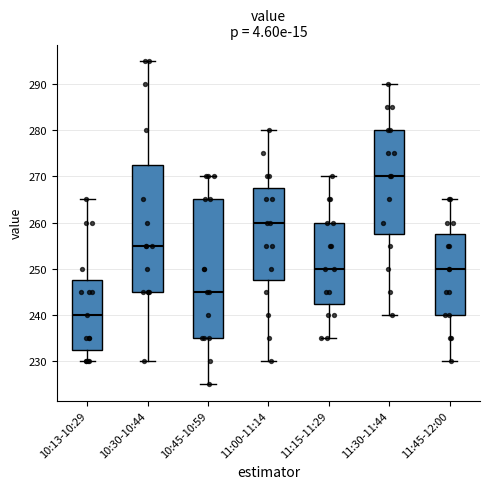

Reading left to right, transcribe this box plot: for each box, give where its median line is, the range the box spans, and where its two whiskers end, as read against the y-axis. The values are not printed on the chart, so give them approximately, as read against the axis.

10:13-10:29: median 240, box 233 to 248, whiskers 230 to 265
10:30-10:44: median 255, box 245 to 273, whiskers 230 to 295
10:45-10:59: median 245, box 235 to 265, whiskers 225 to 270
11:00-11:14: median 260, box 248 to 268, whiskers 230 to 280
11:15-11:29: median 250, box 243 to 260, whiskers 235 to 270
11:30-11:44: median 270, box 258 to 280, whiskers 240 to 290
11:45-12:00: median 250, box 240 to 258, whiskers 230 to 265